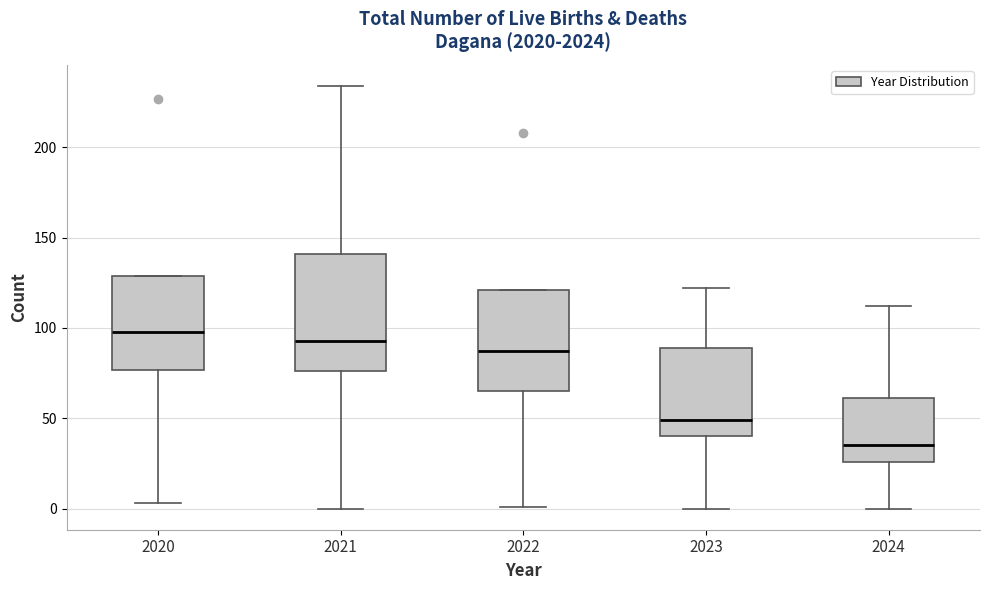

Reading left to right, read every box against the y-axis: the position of its median line, the range the box covers, and the ends of its whiskers. The values are not printed on the chart, so give them approximately, as read against the axis.

2020: median 100, box 75 to 130, whiskers 5 to 130
2021: median 95, box 75 to 140, whiskers 0 to 235
2022: median 85, box 65 to 120, whiskers 0 to 120
2023: median 50, box 40 to 90, whiskers 0 to 120
2024: median 35, box 25 to 60, whiskers 0 to 110